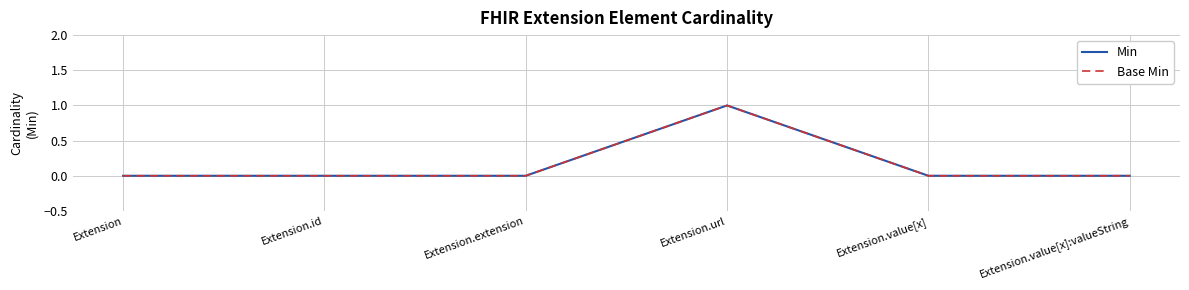

What is the label of the 4th point from the left?

Extension.url